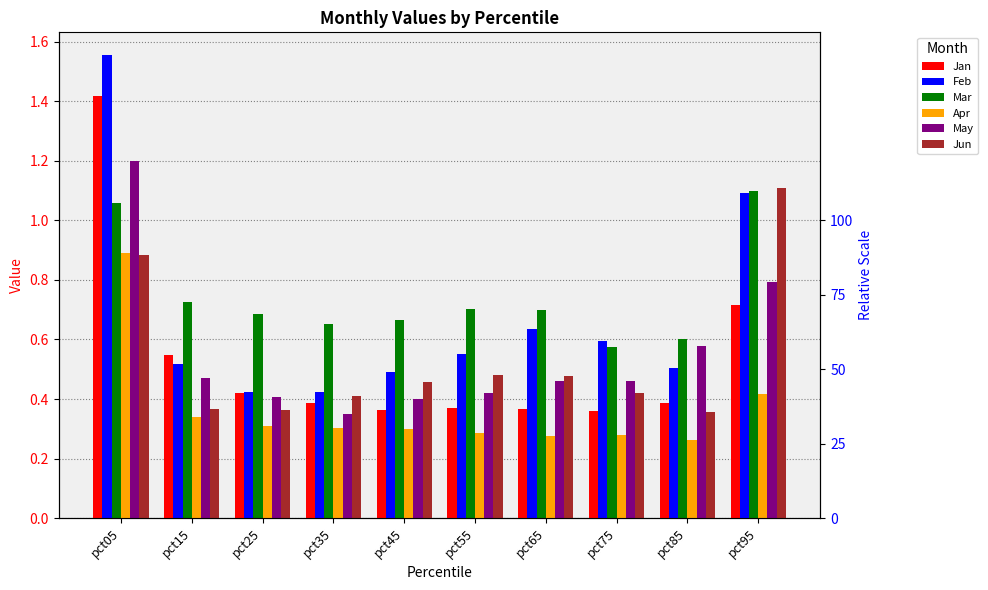

Is the value of Mar at pct15 greater than the value of Jan at pct85?

Yes